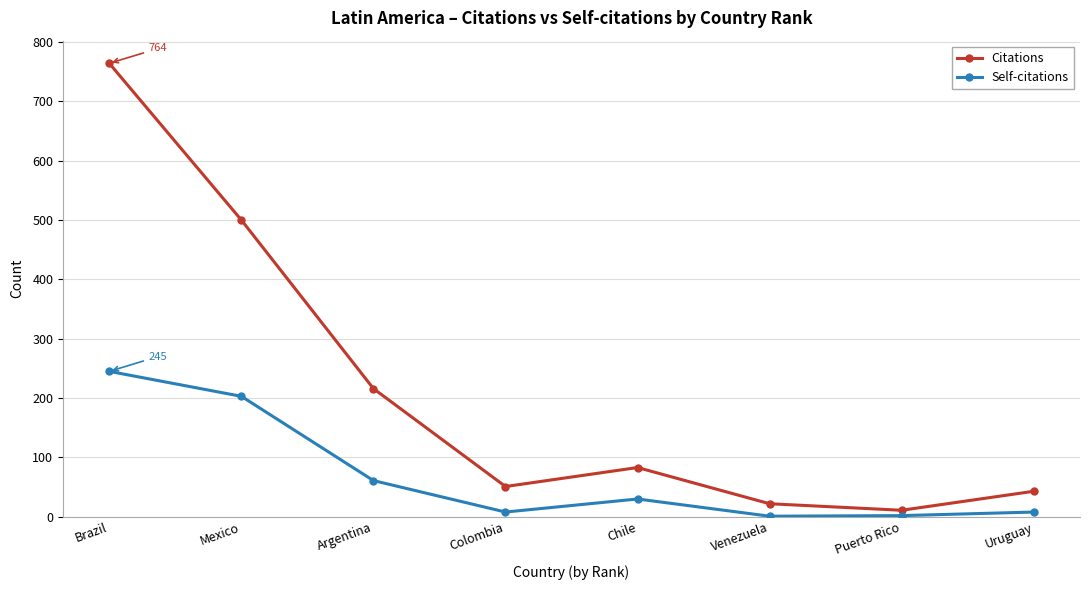

What is the label of the 5th point from the left?

Chile